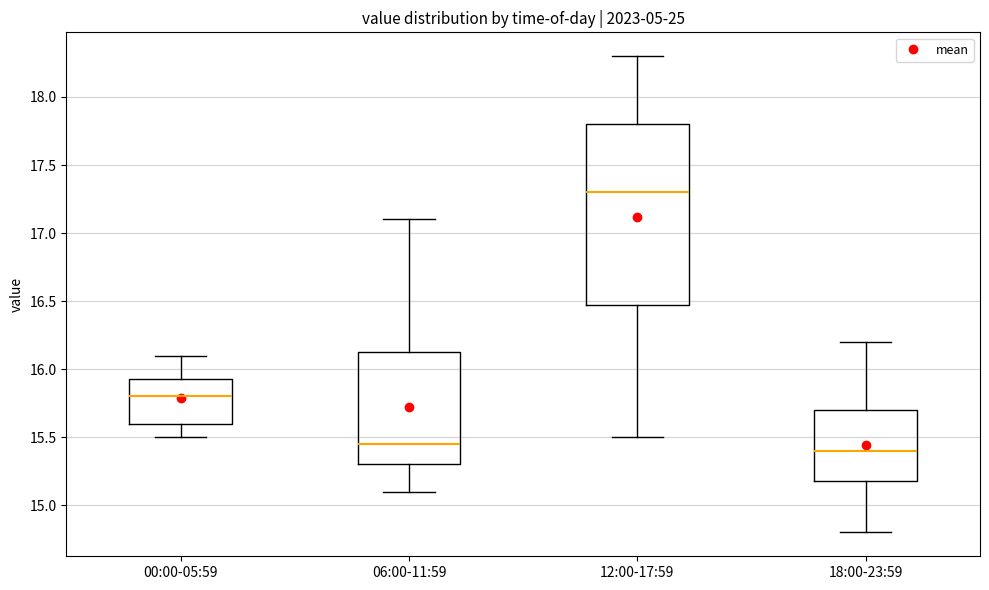

Reading left to right, read every box against the y-axis: the position of its median line, the range the box covers, and the ends of its whiskers. The values are not printed on the chart, so give them approximately, as read against the axis.

00:00-05:59: median 15.80, box 15.60 to 15.95, whiskers 15.50 to 16.10
06:00-11:59: median 15.45, box 15.30 to 16.15, whiskers 15.10 to 17.10
12:00-17:59: median 17.30, box 16.50 to 17.80, whiskers 15.50 to 18.30
18:00-23:59: median 15.40, box 15.20 to 15.70, whiskers 14.80 to 16.20